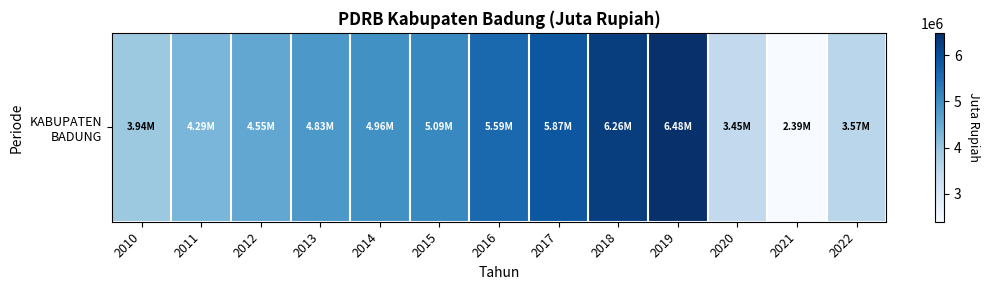

How many values are below 4826614?

6